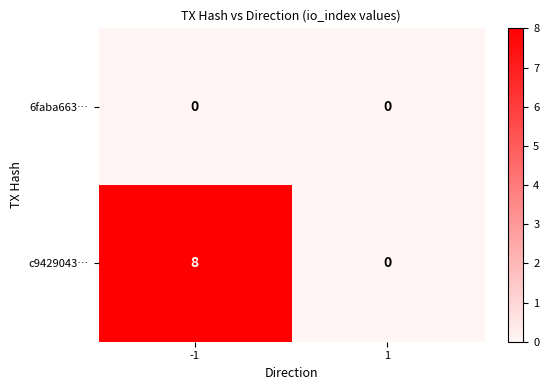

Which category has the highest value across all series?

-1